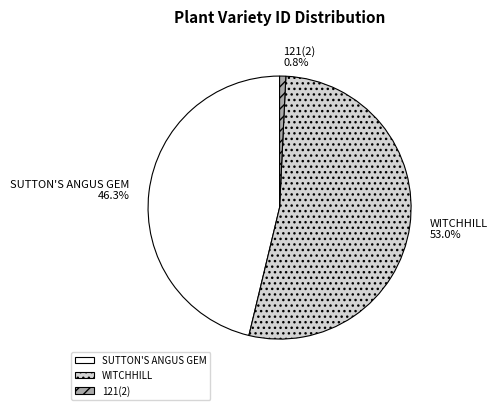

Approximately how many times larger is the value at WITCHHILL compared to SUTTON'S ANGUS GEM?

1.1